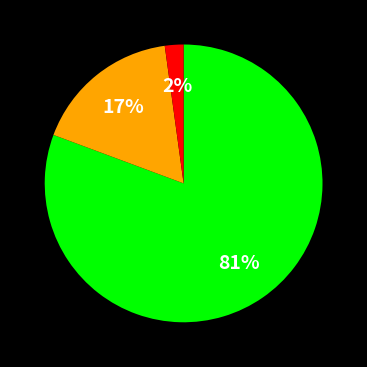

Is there any slice that represents more than half of the pie?

Yes